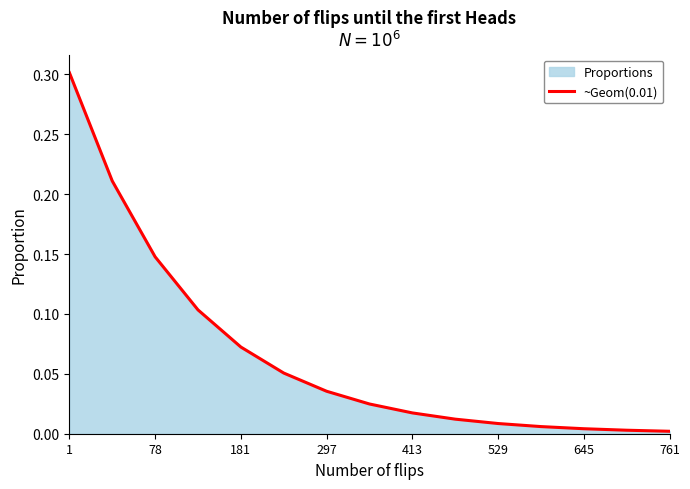

What is the difference between the maximum and minimum values?

0.3